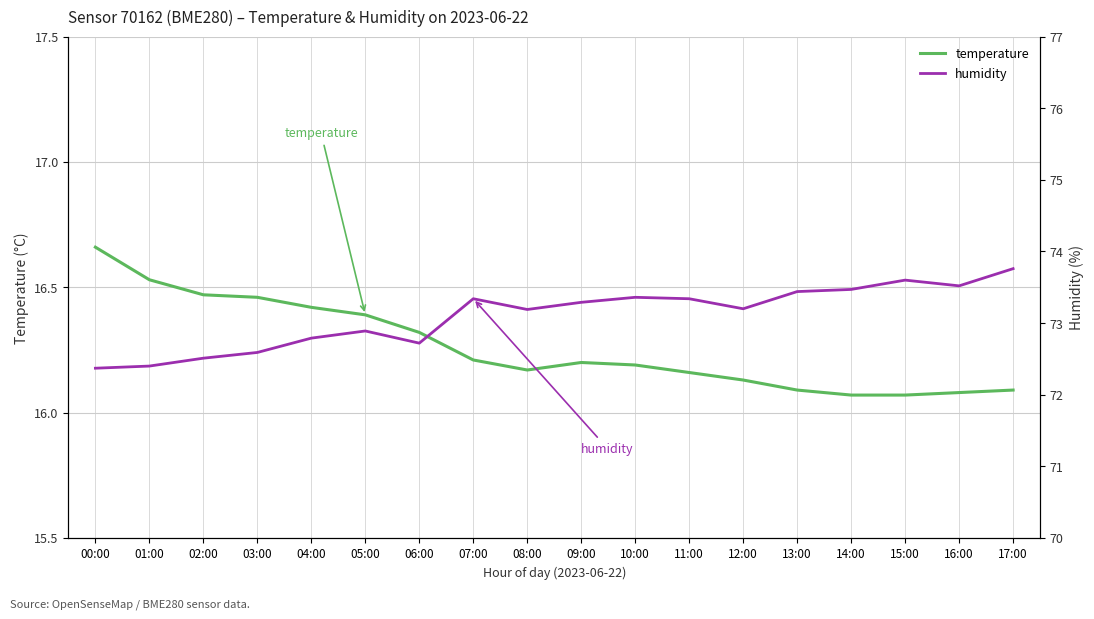

At which label is humidity closest to 73?

05:00